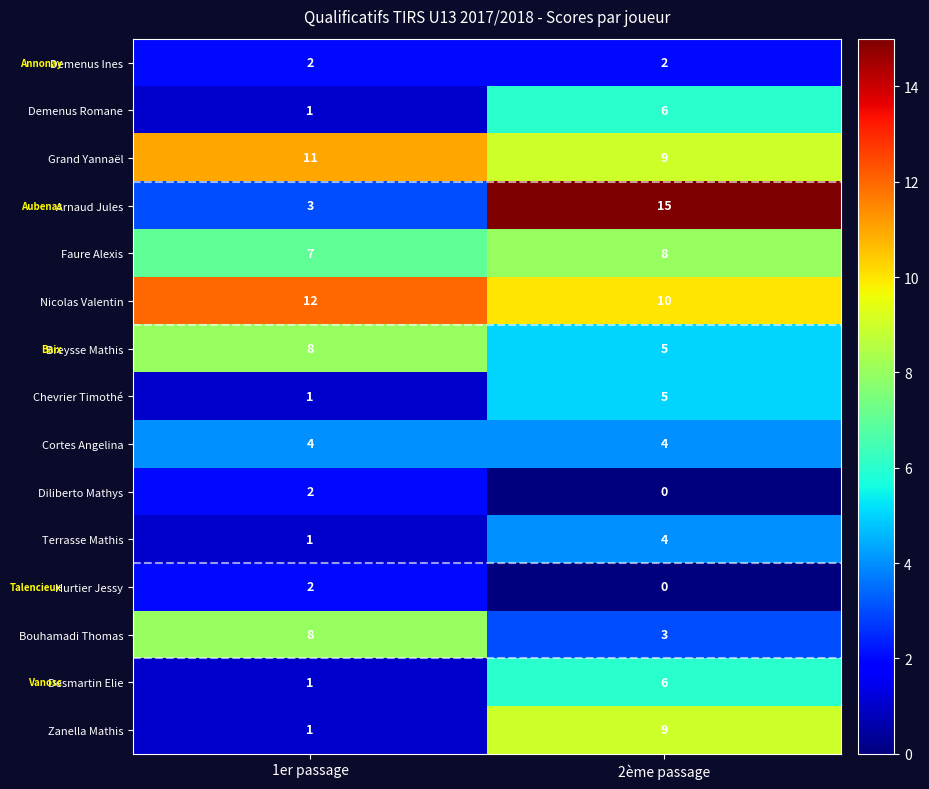

True or false: Terrasse Mathis has a value of 2 at 2ème passage.

False